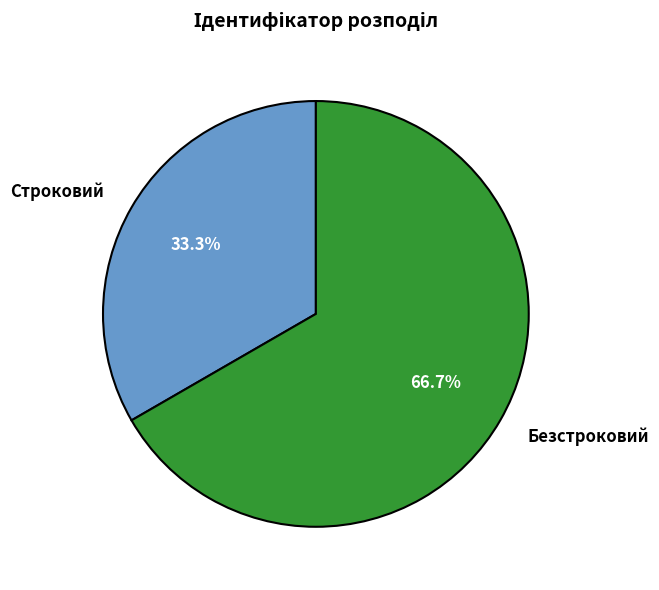

Which category has the smallest portion of the pie?

Строковий